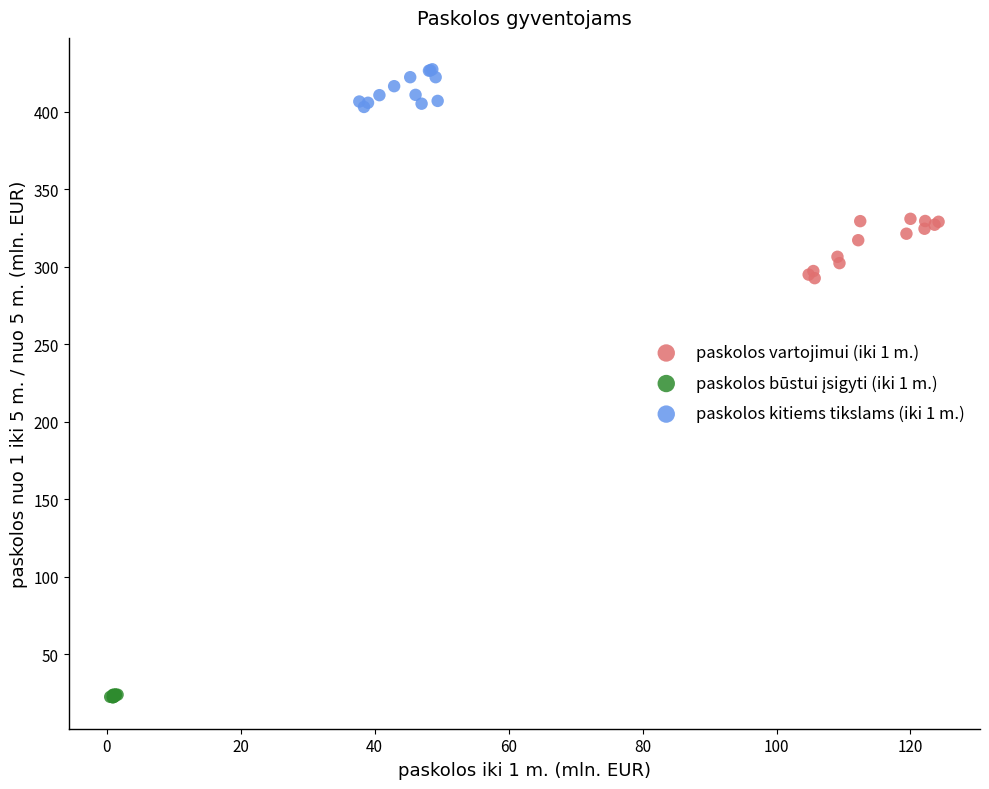

Which series has the largest Y range (max minus min)?

paskolos vartojimui (iki 1 m.)